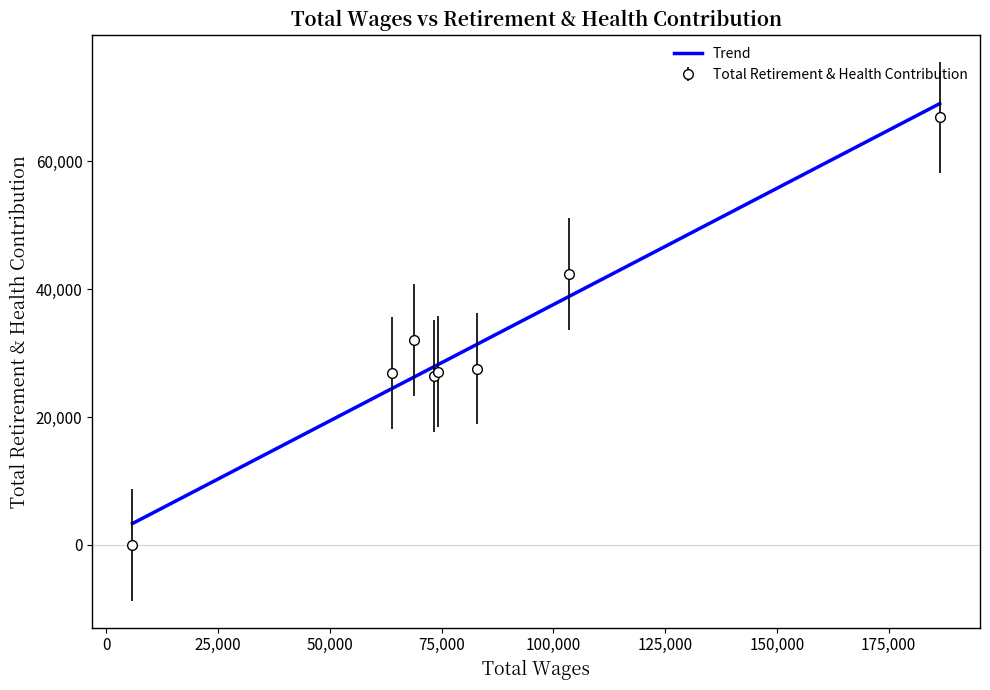

Which series has the widest spread of values?

Total Retirement & Health Contribution